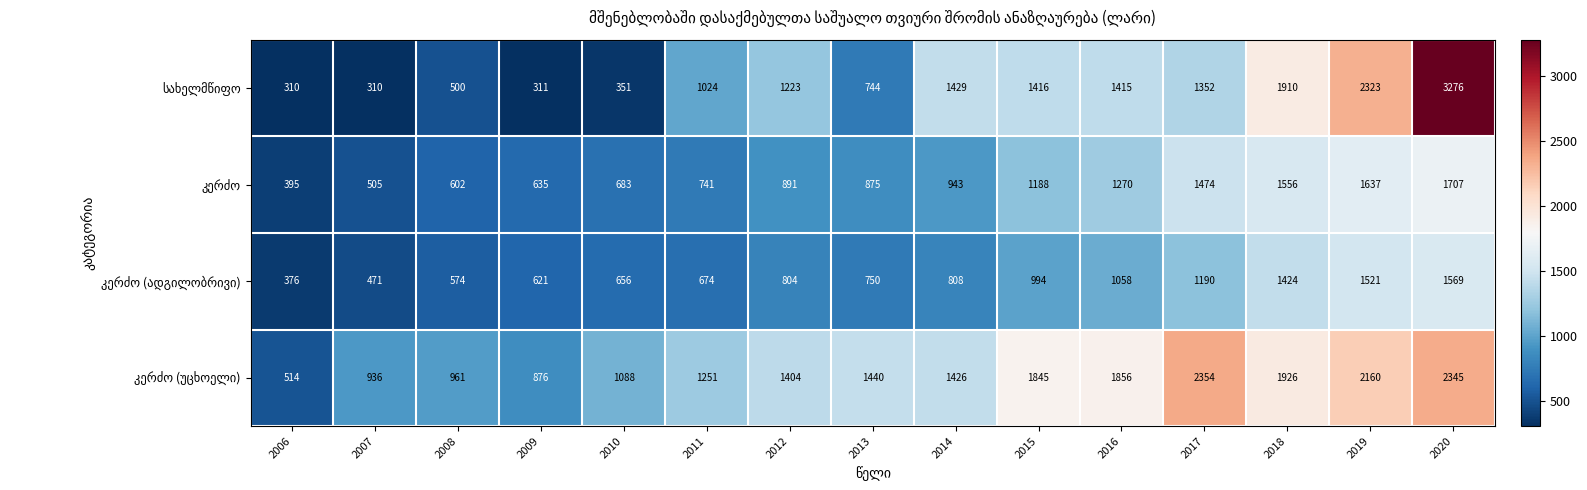

At which category is the sum across all series the highest?

2020